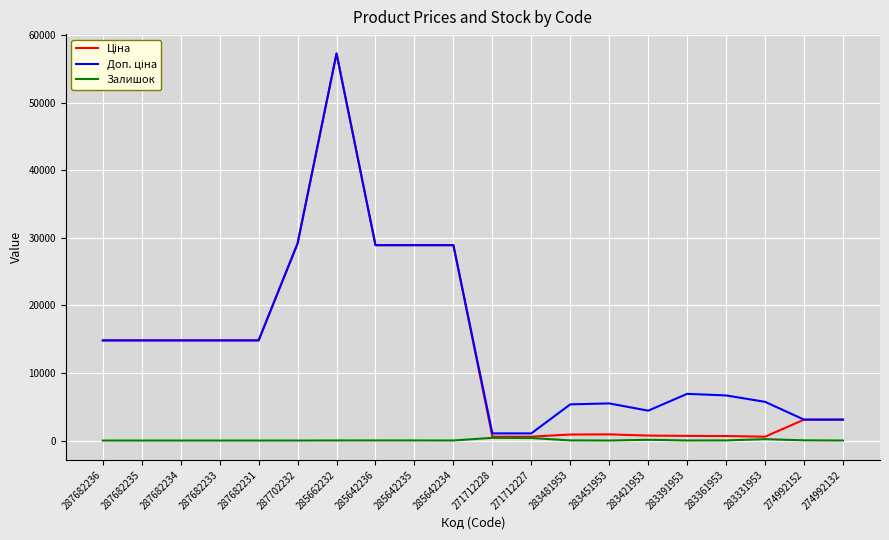

Does the chart have visible grid lines?

Yes